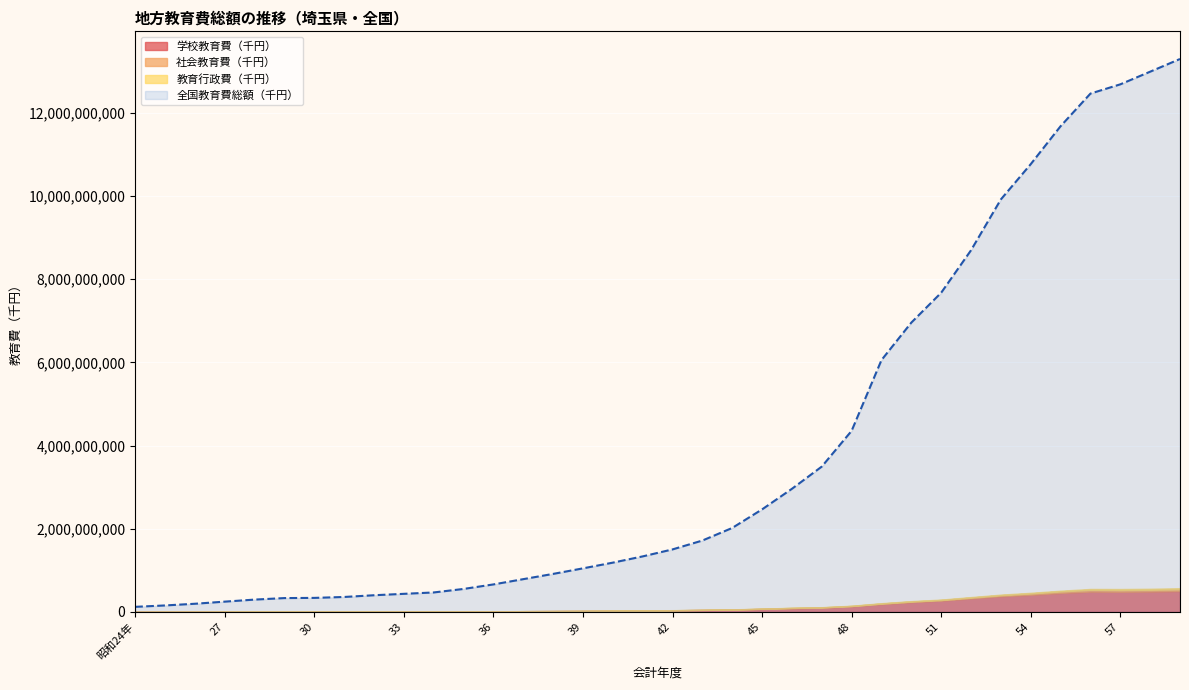

How many values in the 教育行政費（千円） series exceed 1905347?

17